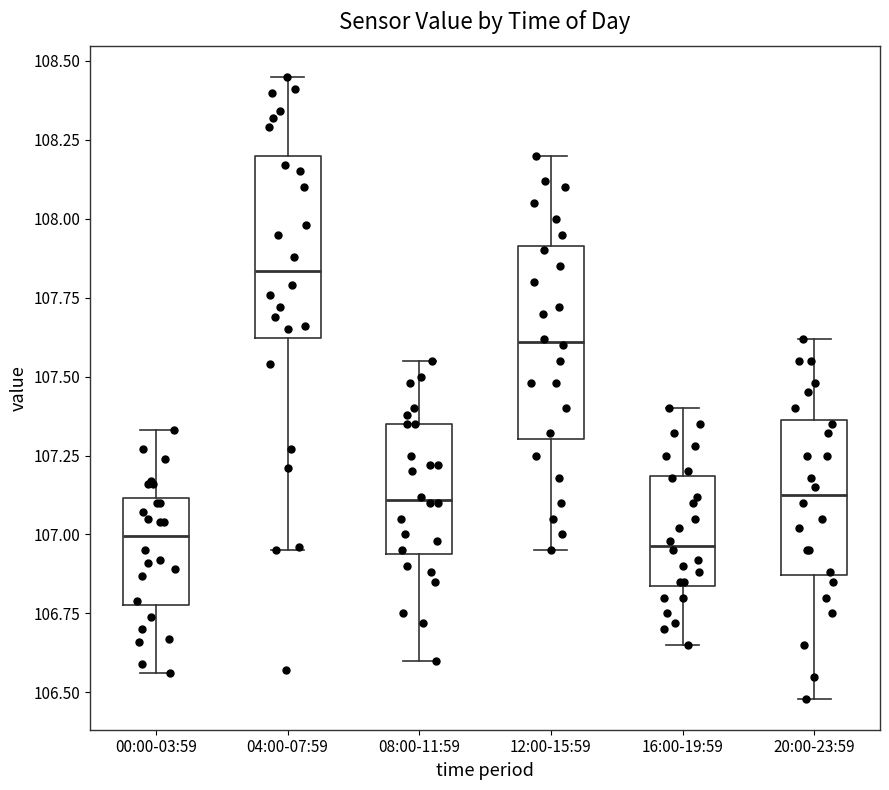

Reading left to right, read every box against the y-axis: the position of its median line, the range the box covers, and the ends of its whiskers. The values are not printed on the chart, so give them approximately, as read against the axis.

00:00-03:59: median 107.00, box 106.80 to 107.10, whiskers 106.55 to 107.35
04:00-07:59: median 107.85, box 107.60 to 108.20, whiskers 106.95 to 108.45
08:00-11:59: median 107.10, box 106.95 to 107.35, whiskers 106.60 to 107.55
12:00-15:59: median 107.60, box 107.30 to 107.90, whiskers 106.95 to 108.20
16:00-19:59: median 106.95, box 106.85 to 107.20, whiskers 106.65 to 107.40
20:00-23:59: median 107.15, box 106.85 to 107.35, whiskers 106.50 to 107.60